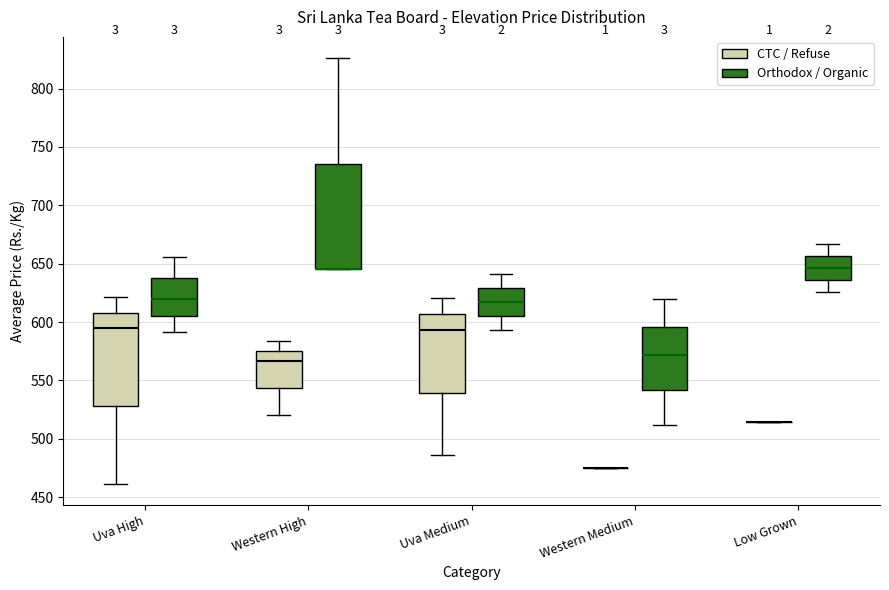

Reading left to right, read every box against the y-axis: the position of its median line, the range the box covers, and the ends of its whiskers. The values are not printed on the chart, so give them approximately, as read against the axis.

Uva High (CTC / Refuse): median 595, box 530 to 610, whiskers 460 to 620
Uva High (Orthodox / Organic): median 620, box 605 to 640, whiskers 590 to 655
Western High (CTC / Refuse): median 565, box 545 to 575, whiskers 520 to 585
Western High (Orthodox / Organic): median 645 (drawn on the box's lower edge), box 645 to 735, whiskers 645 to 825
Uva Medium (CTC / Refuse): median 595, box 540 to 605, whiskers 485 to 620
Uva Medium (Orthodox / Organic): median 615, box 605 to 630, whiskers 595 to 640
Western Medium (CTC / Refuse): box collapsed to a line at 475, whiskers 475 to 475
Western Medium (Orthodox / Organic): median 570, box 540 to 595, whiskers 510 to 620
Low Grown (CTC / Refuse): box collapsed to a line at 515, whiskers 515 to 515
Low Grown (Orthodox / Organic): median 645, box 635 to 655, whiskers 625 to 665